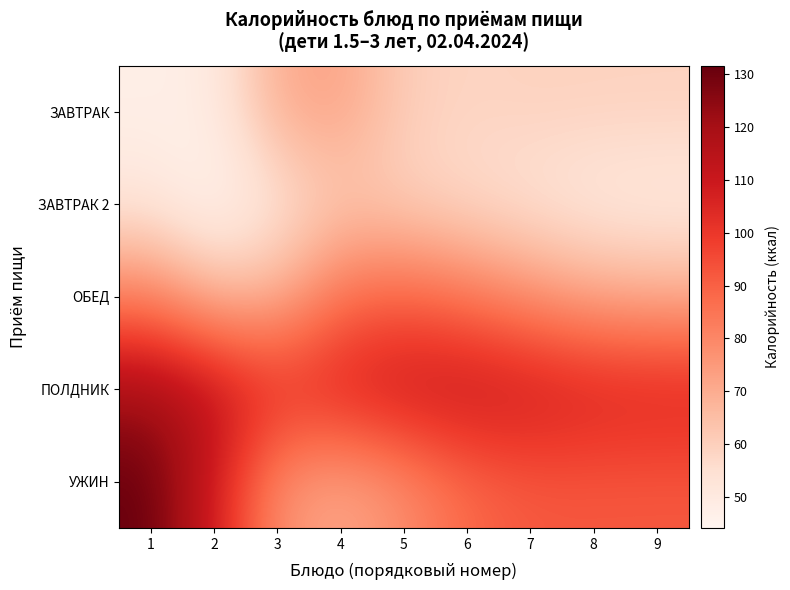

Which series changed the most between 1 and 4?

УЖИН